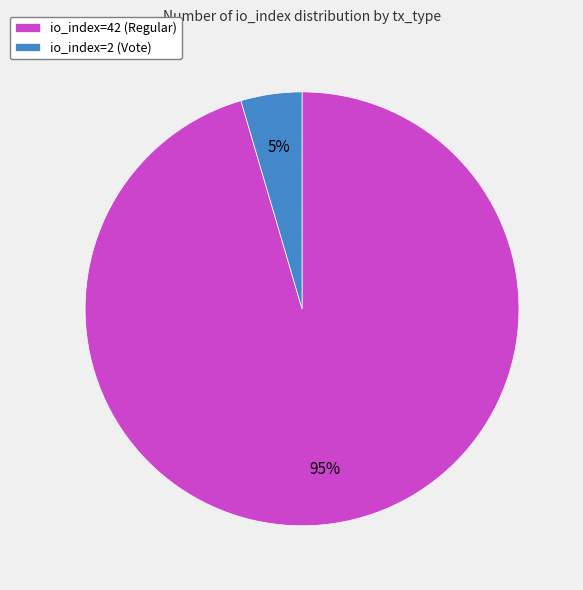

Which category has the biggest portion of the pie?

io_index=42 (Regular)